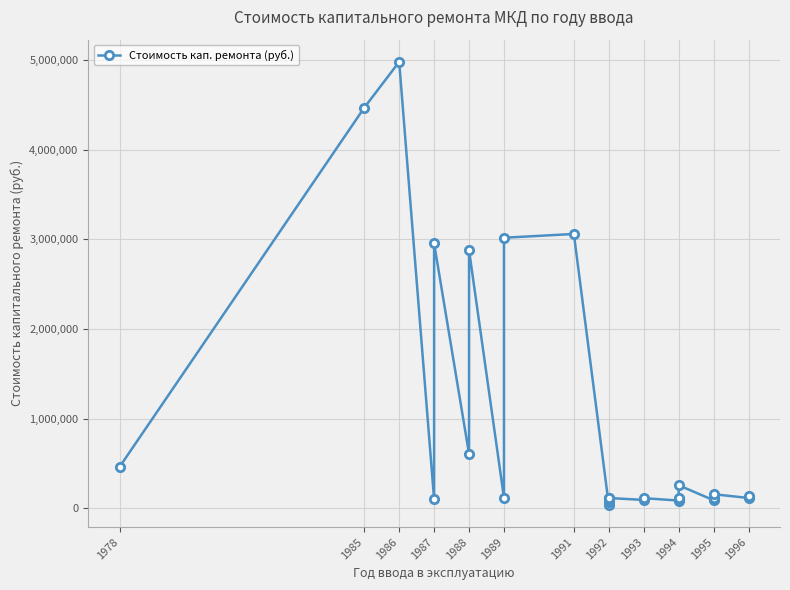

Reading right to left, transcribe all the data shown in this chart.

139167.4	115592.4	157666.7	117996.4	103098.5	90625.5	257424.5	118329.9	106529.7	101759.5	86819.7	113512.3	93879.5	115213.5	113452.8	88063.1	65775.4	38401.8	3058920.6	3016808.6	115440.9	2877604.4	606881.8	2954062.1	99402.1	4978105.7	4465989.1	463643.1